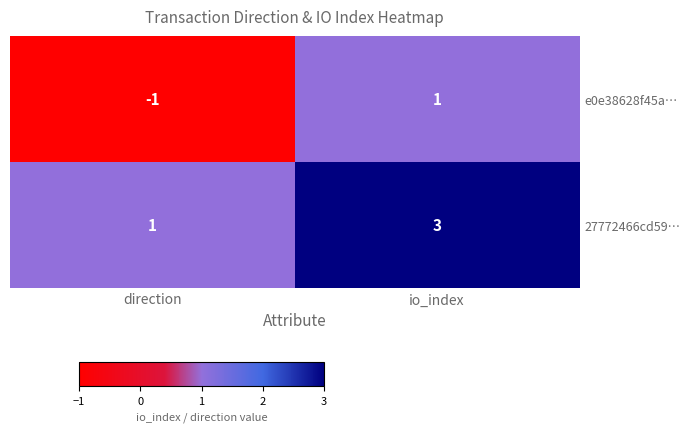

True or false: 27772466cd59… has a value of 3 at io_index.

True